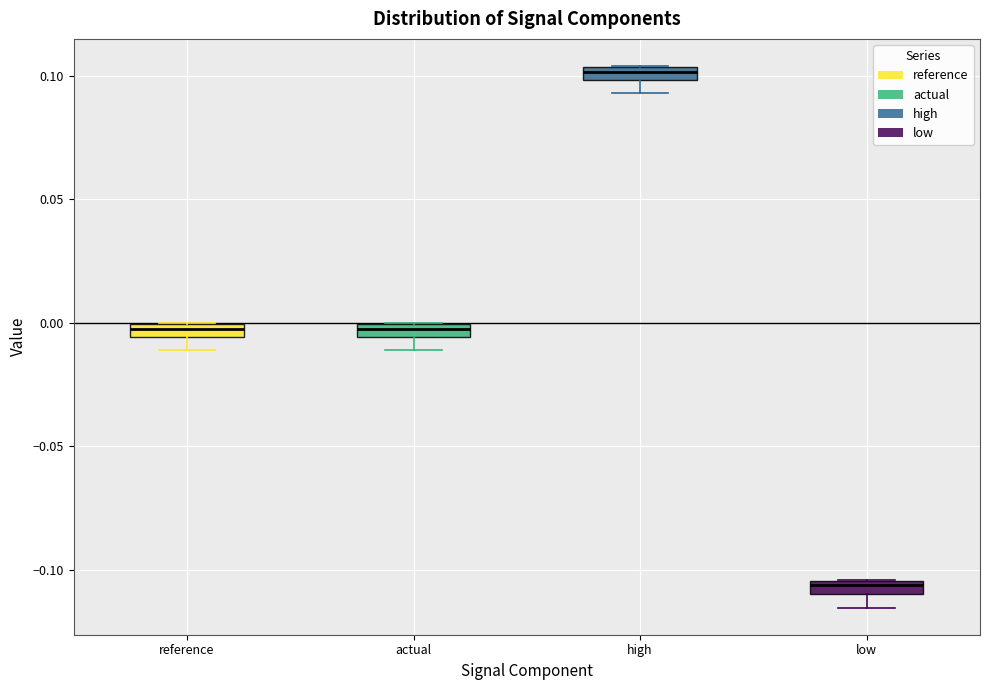

Where does the lower whisker of the box for high end on the y-axis? The values are not printed on the chart, so give them approximately, as read against the axis.

0.095